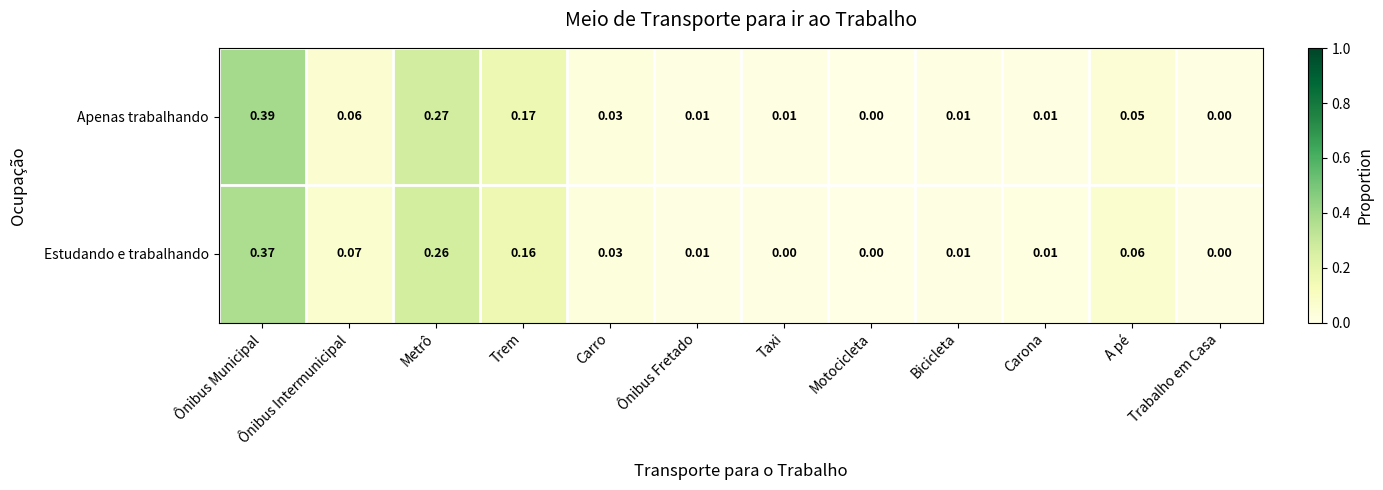

List the series in order of their overall mean, lowest first.

Estudando e trabalhando, Apenas trabalhando